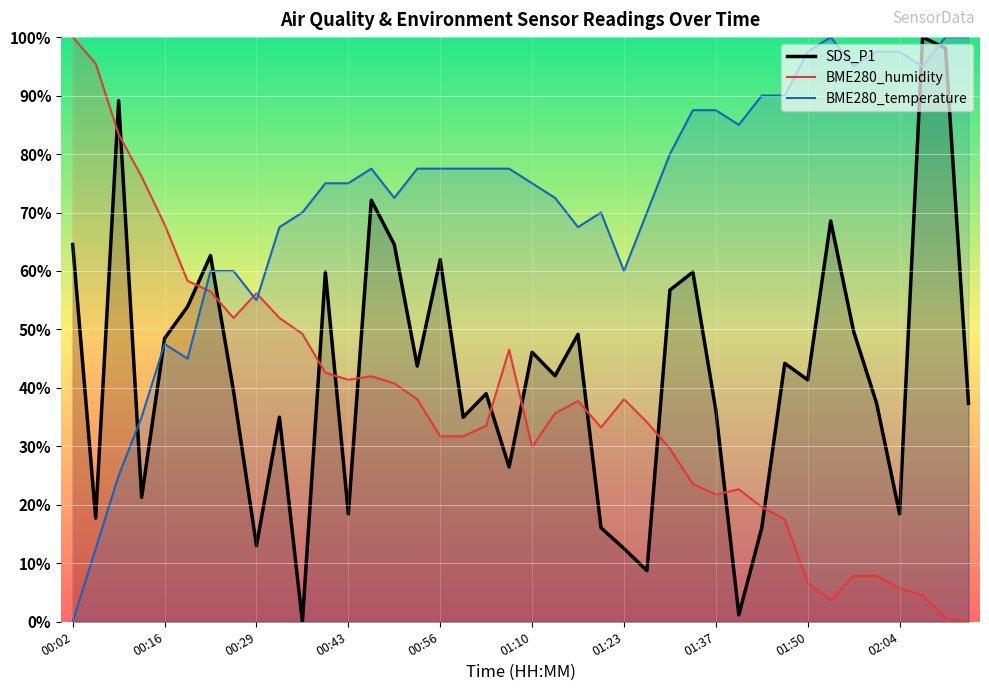

Between 00:02 and 27, which series saw the biggest shift?

BME280_temperature